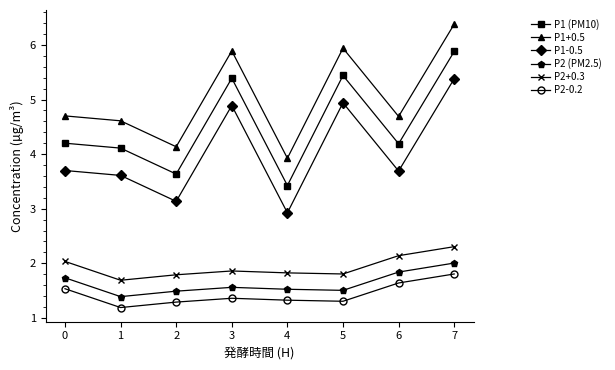

Which label corresponds to the smallest value in the chart?

1